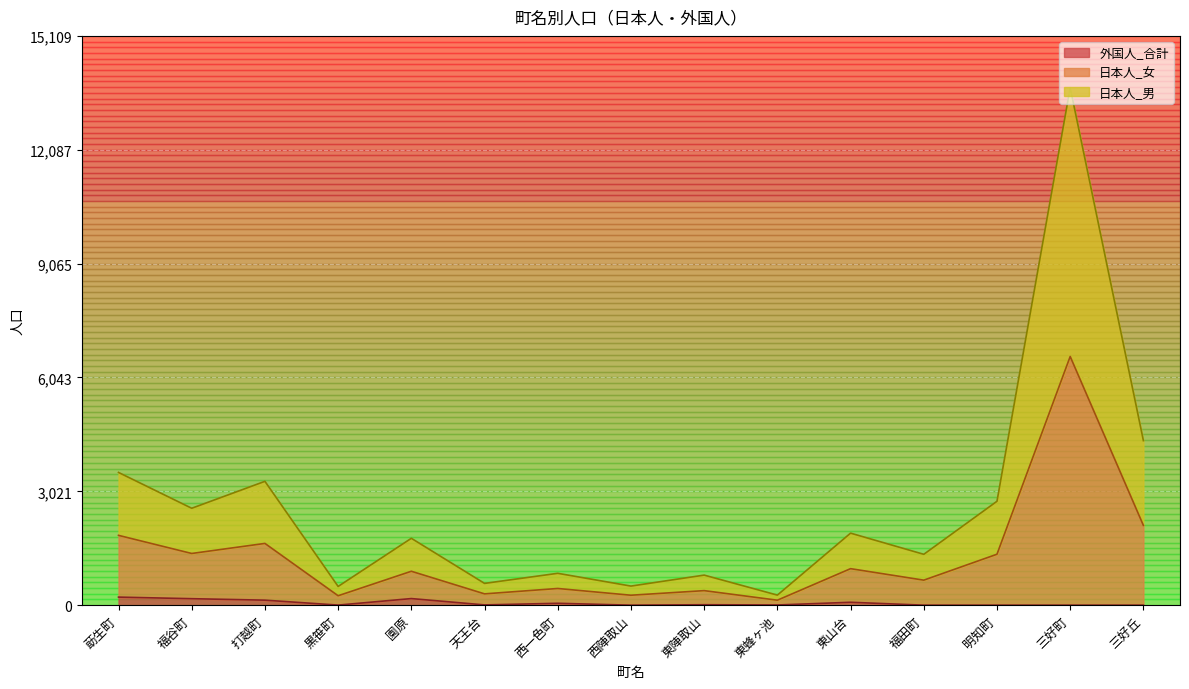

True or false: 日本人_女 and 日本人_男 intersect in this chart.

False